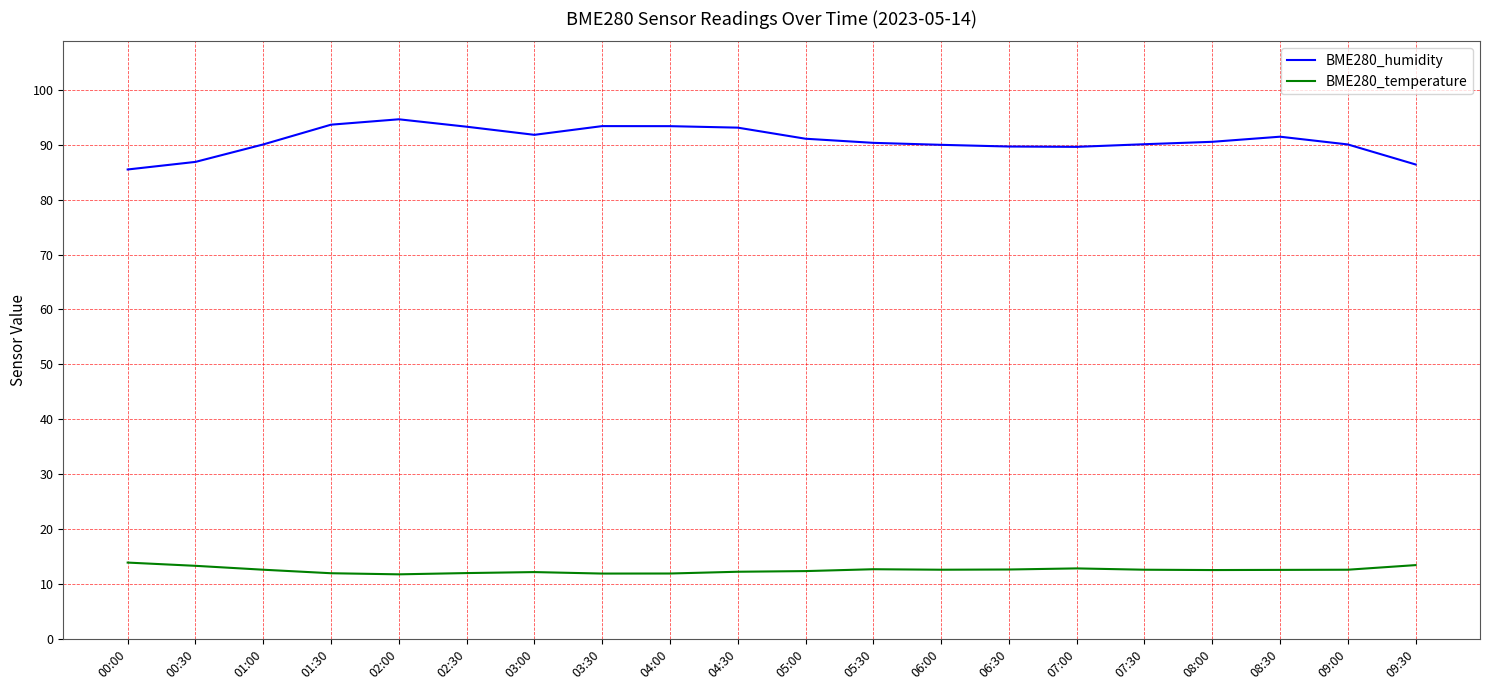

What is the difference between the highest and lowest values at 07:30?

77.5